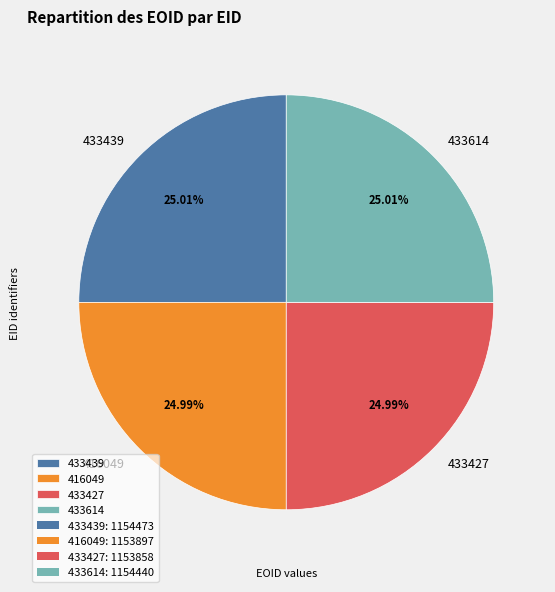

Do 433427 and 416049 together represent more than half of the pie?

No